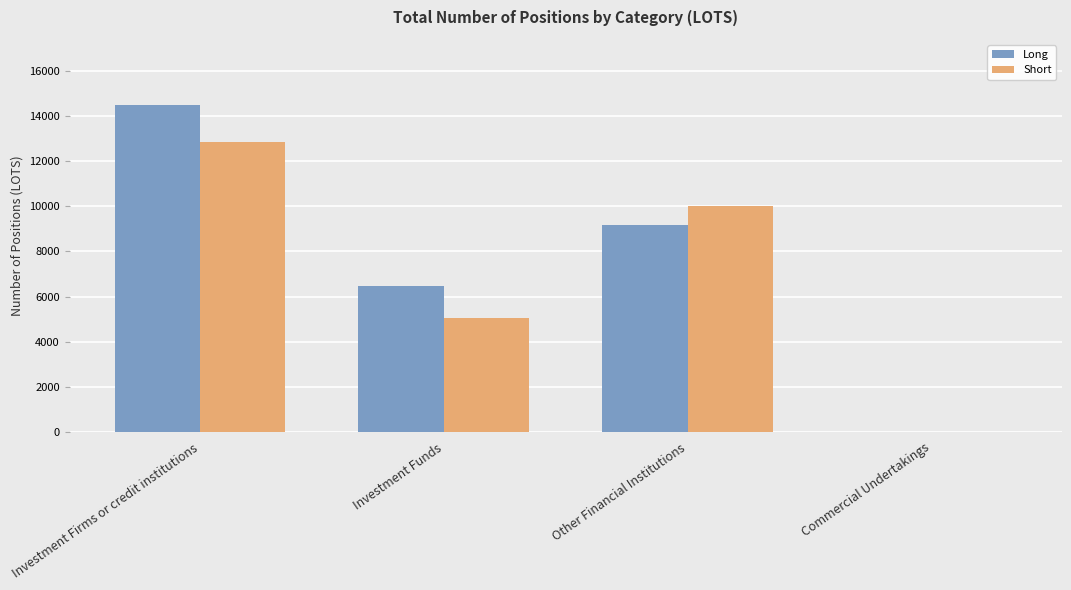

At which label does Long first exceed 9151?

Investment Firms or credit institutions